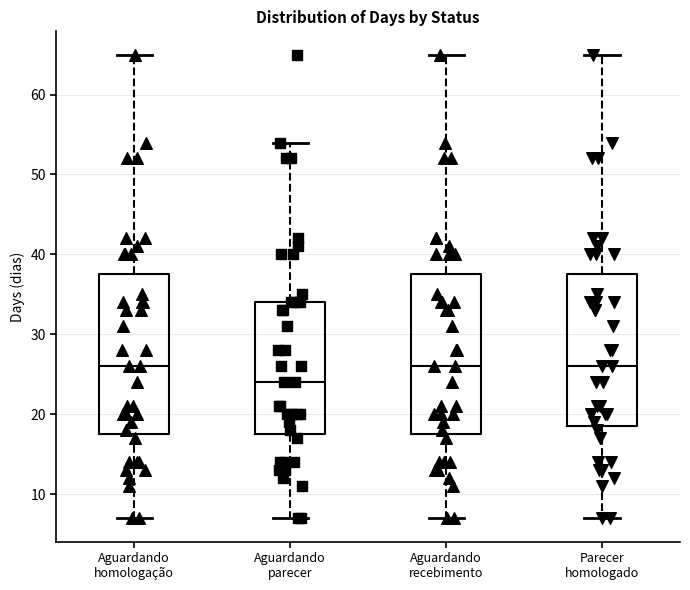

Where does the upper whisker of the box for Parecer homologado end on the y-axis? The values are not printed on the chart, so give them approximately, as read against the axis.

65